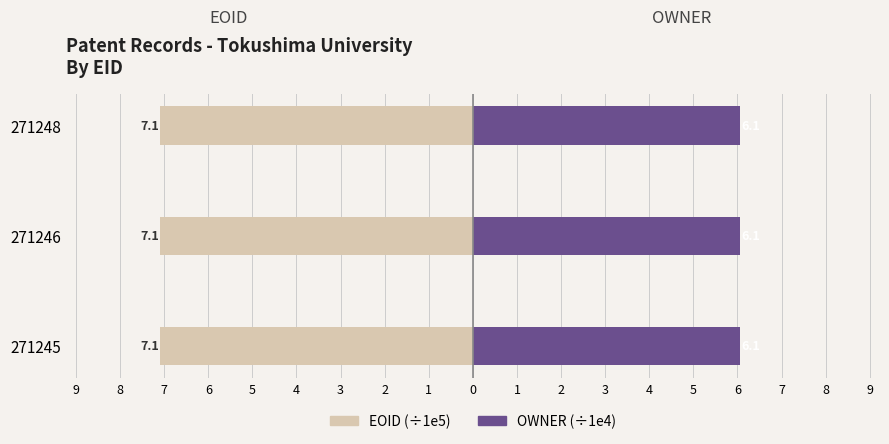

Is it true that EOID (÷1e5) equals -3.5 at 271245?

False